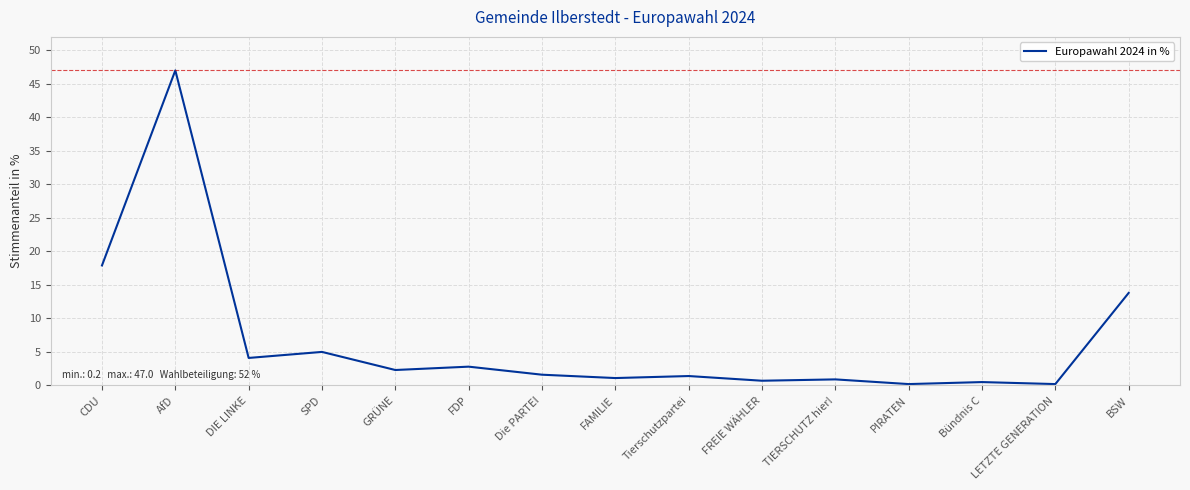

What position from the left is BSW?

15